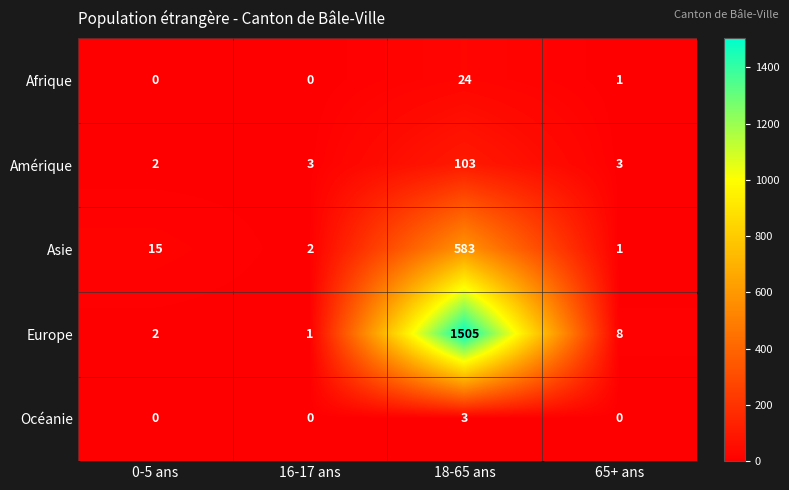

Which series has the largest range (max minus min)?

Europe